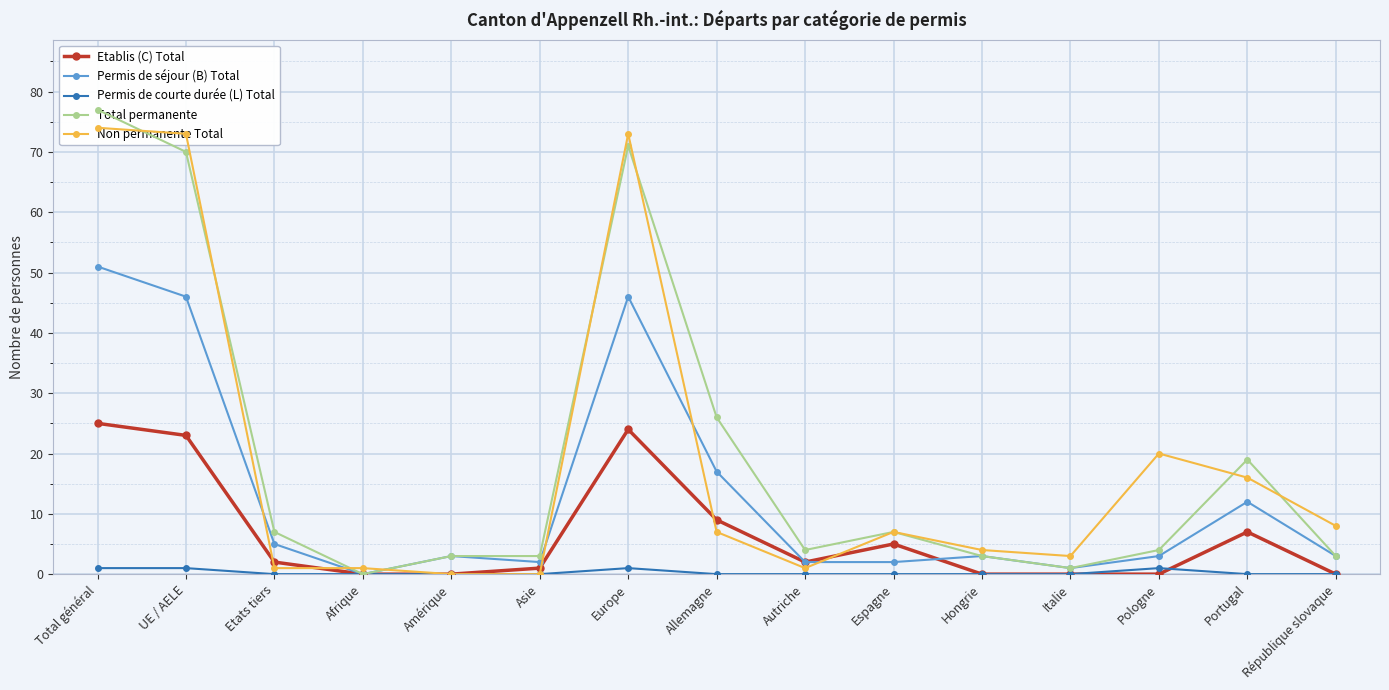

List the labels in order of Permis de courte durée (L) Total value, smallest first.

Etats tiers, Afrique, Amérique, Asie, Allemagne, Autriche, Espagne, Hongrie, Italie, Portugal, République slovaque, Total général, UE / AELE, Europe, Pologne